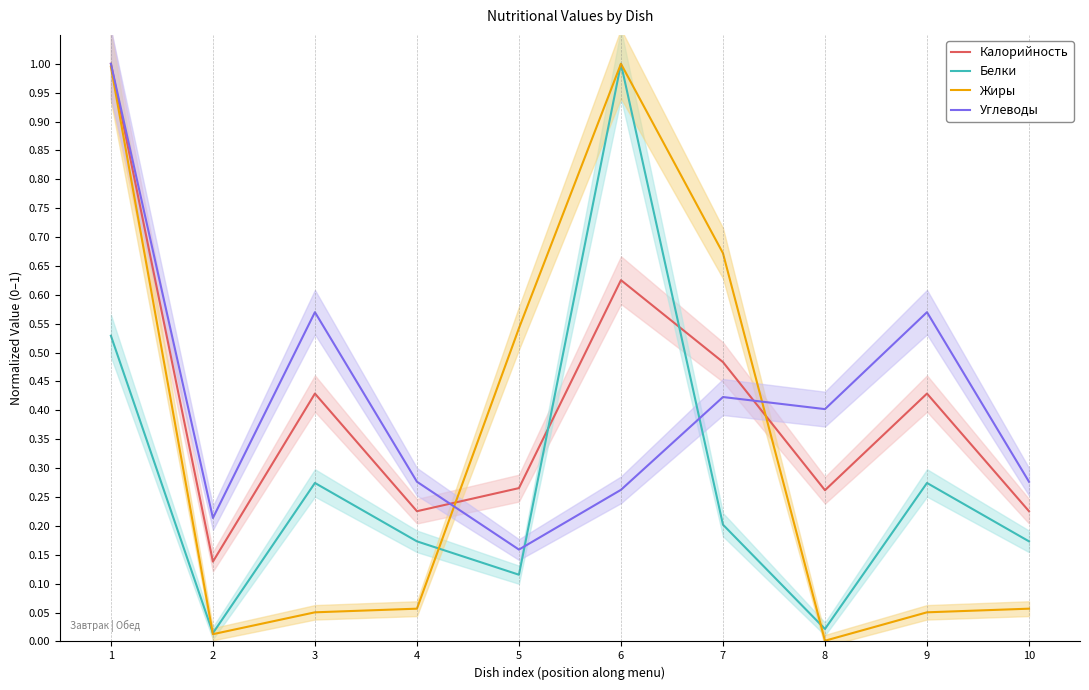

Is the value of Углеводы at 10 greater than the value of Жиры at 4?

Yes